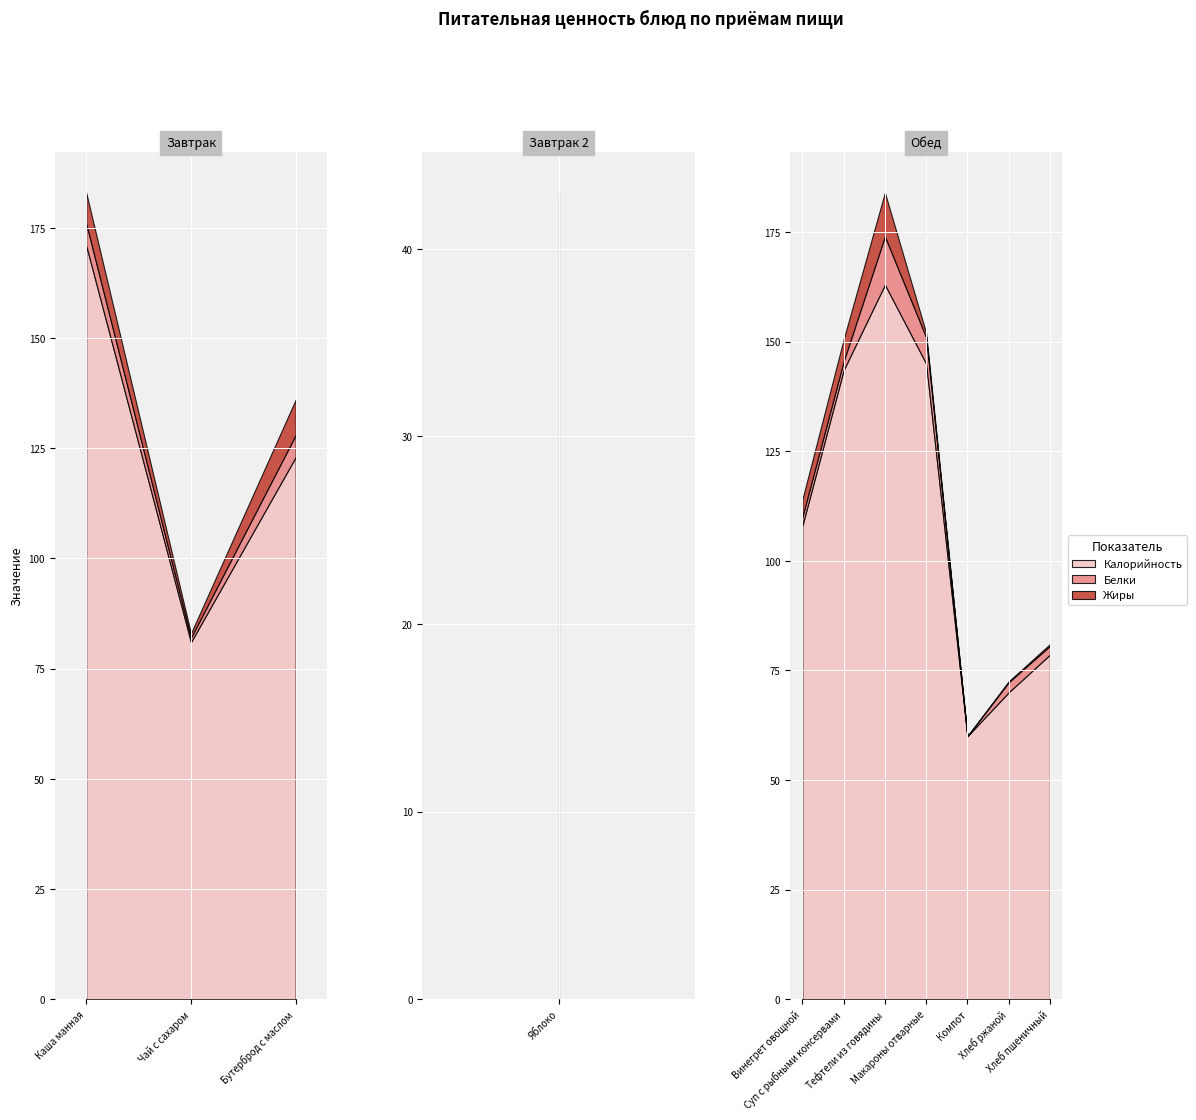

What is the difference between the Калорийность values at Макароны отварные and Яблоко?

102.0